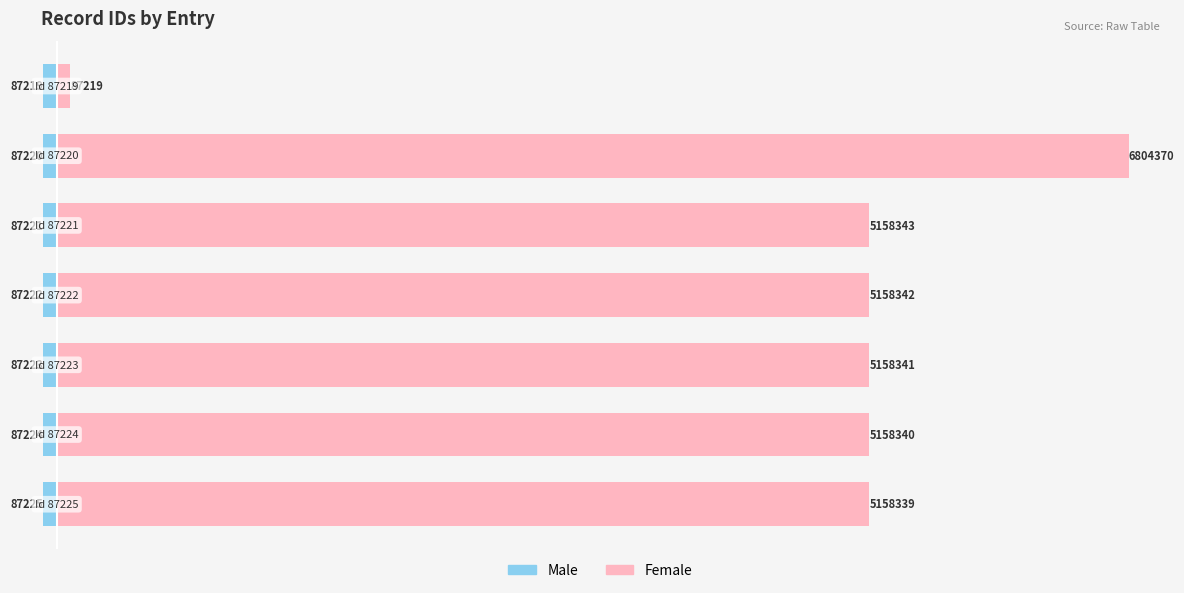

How many bars are there in total?

14